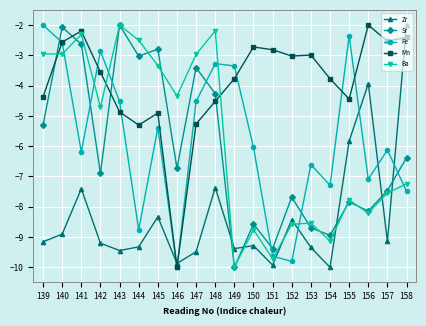

Where does the Mn series first go above -3?

140